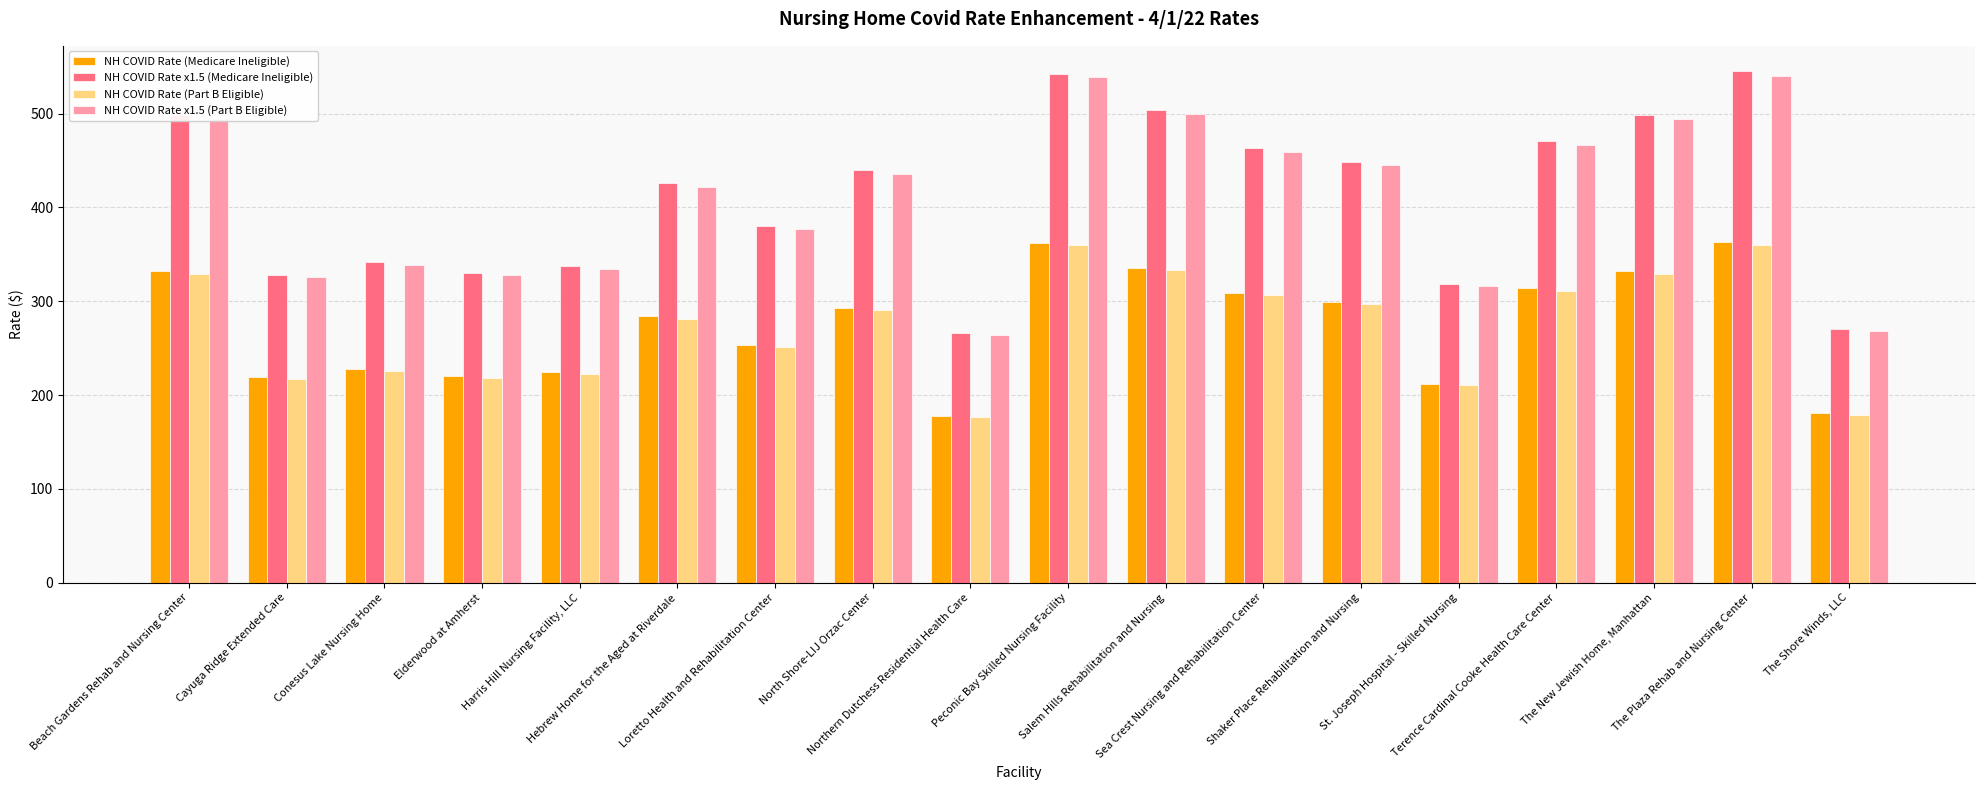

What is the difference between the second highest and second lowest values in the NH COVID Rate x1.5 (Medicare Ineligible) series?

272.0